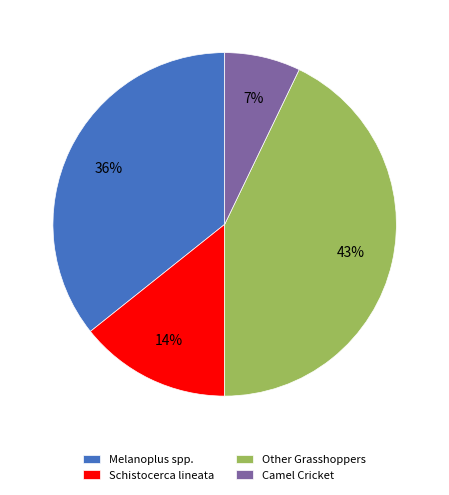

Combined, do Camel Cricket and Melanoplus spp. account for over 50%?

No